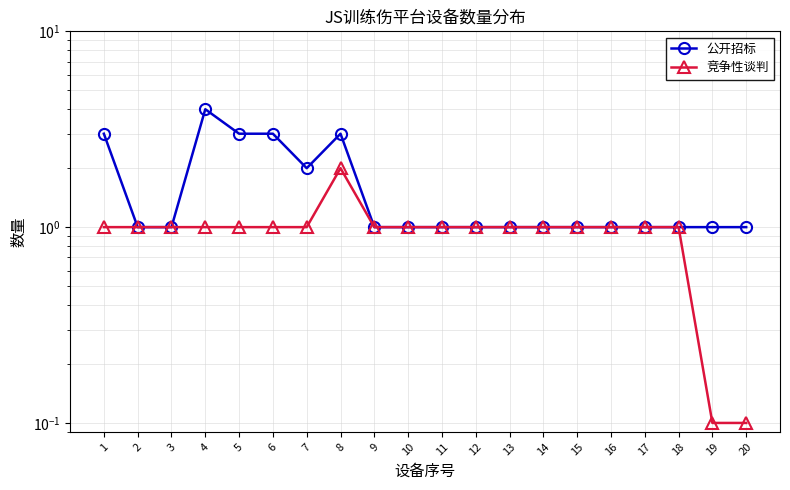

True or false: 竞争性谈判 and 公开招标 intersect in this chart.

False